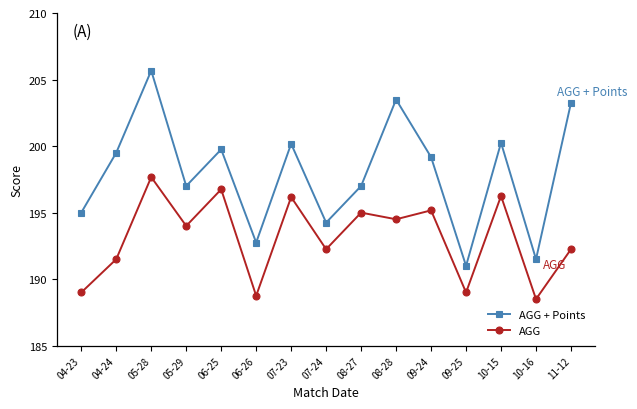

What is the smallest value displayed?

188.5